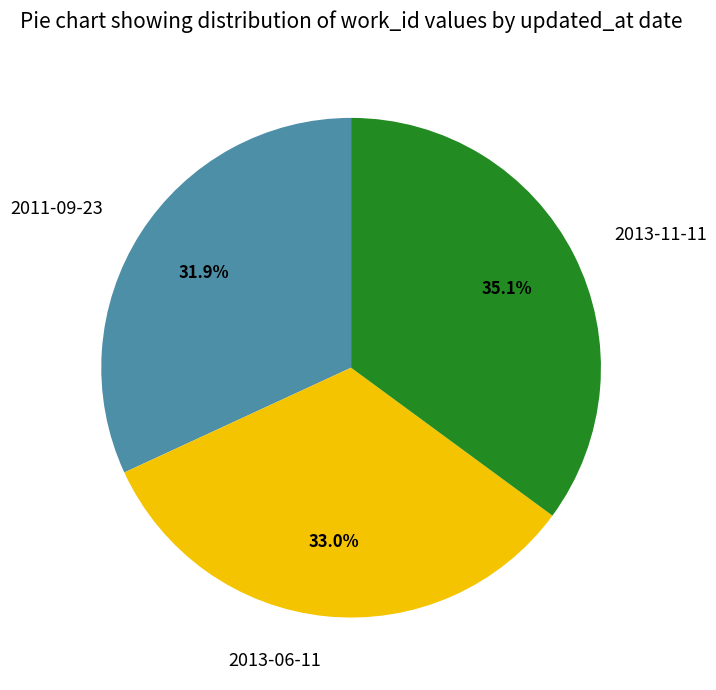

To the nearest percent, what portion does 2013-11-11 represent?

35%